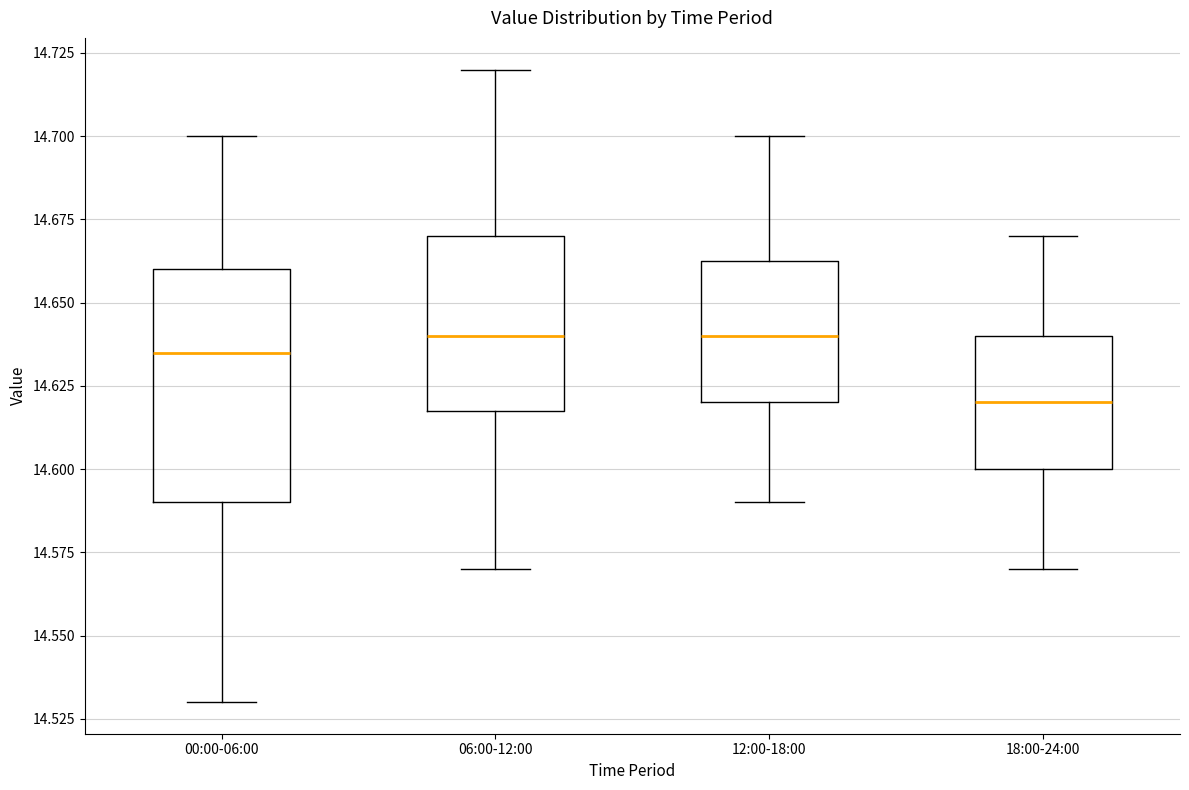

Where is the upper edge of the box for 06:00-12:00 on the y-axis? The values are not printed on the chart, so give them approximately, as read against the axis.

14.670